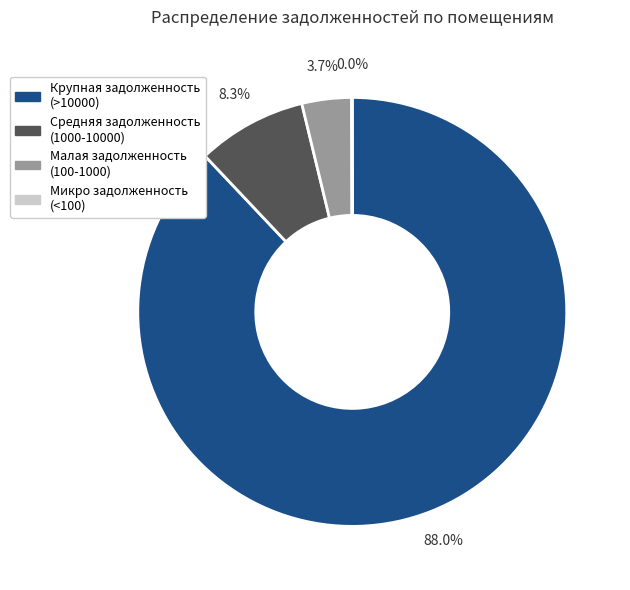

Is there a majority slice in this chart?

Yes